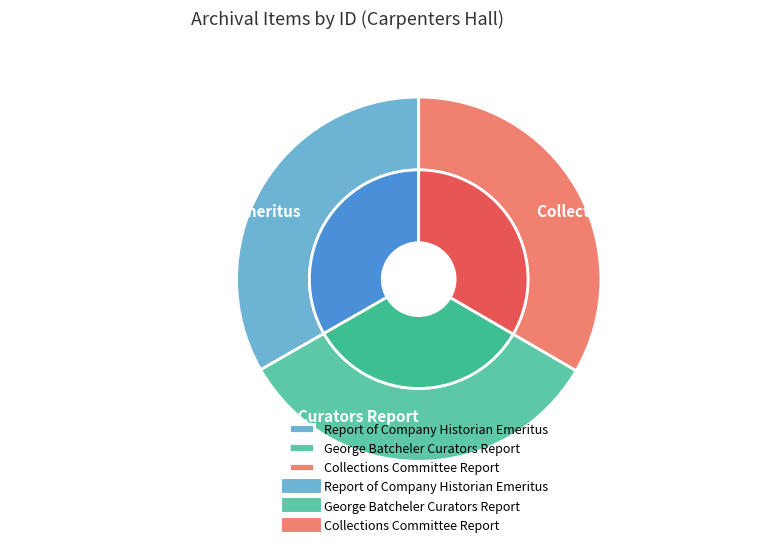

To the nearest percent, what is the combined percentage of Report of Company Historian Emeritus and Collections Committee Report?

67%